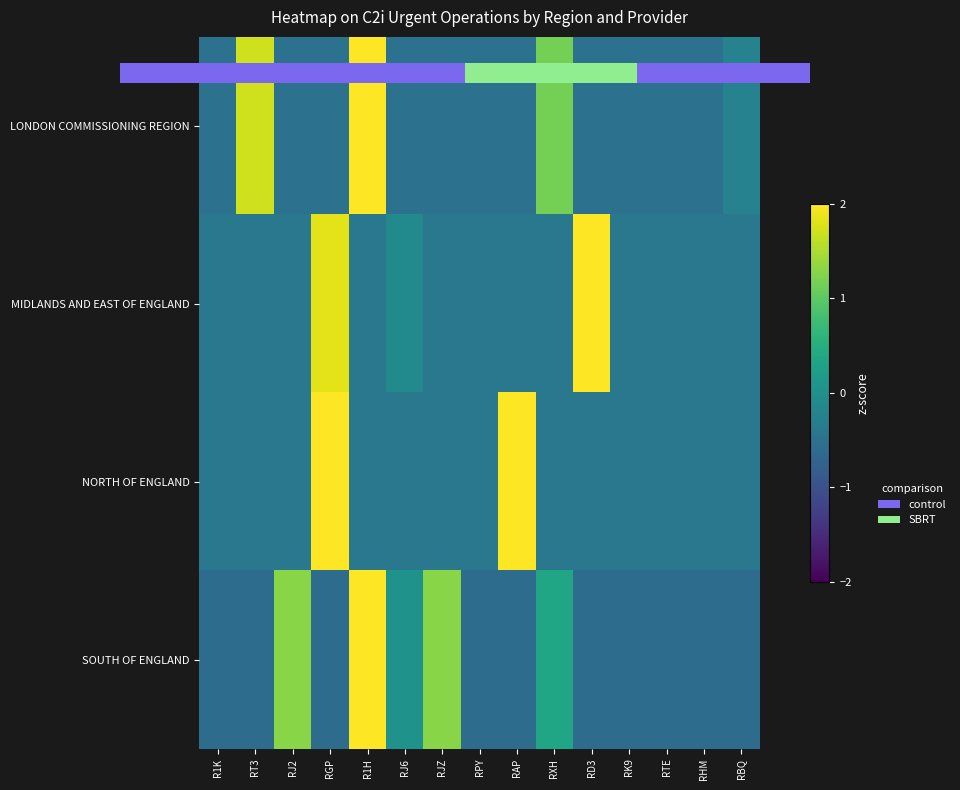

At how many categories does at least one series exceed 2?

4